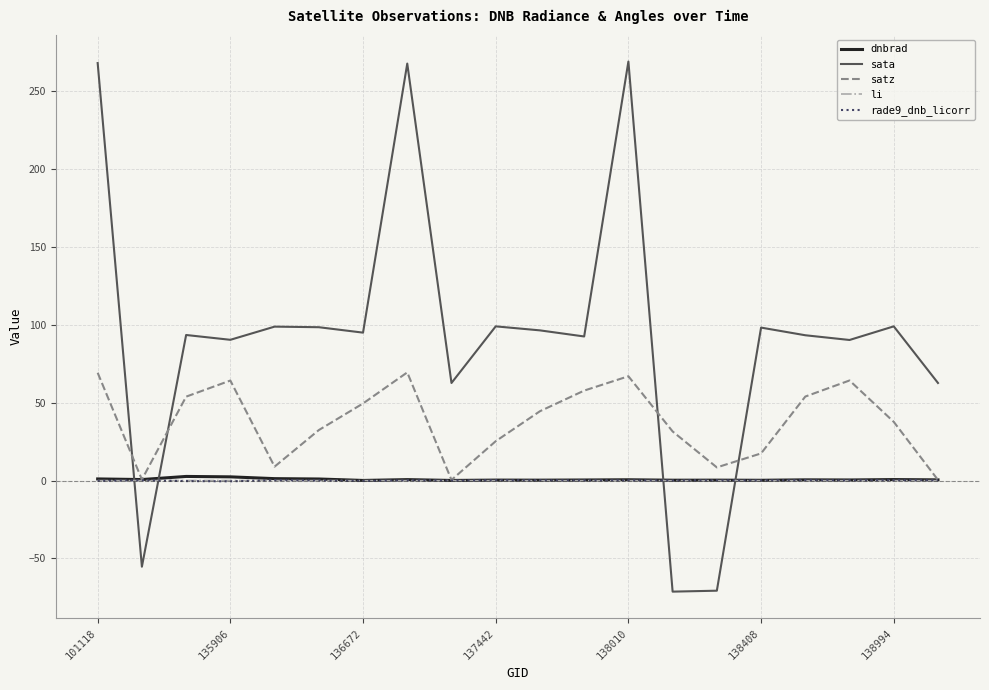

Which series has the largest range (max minus min)?

sata